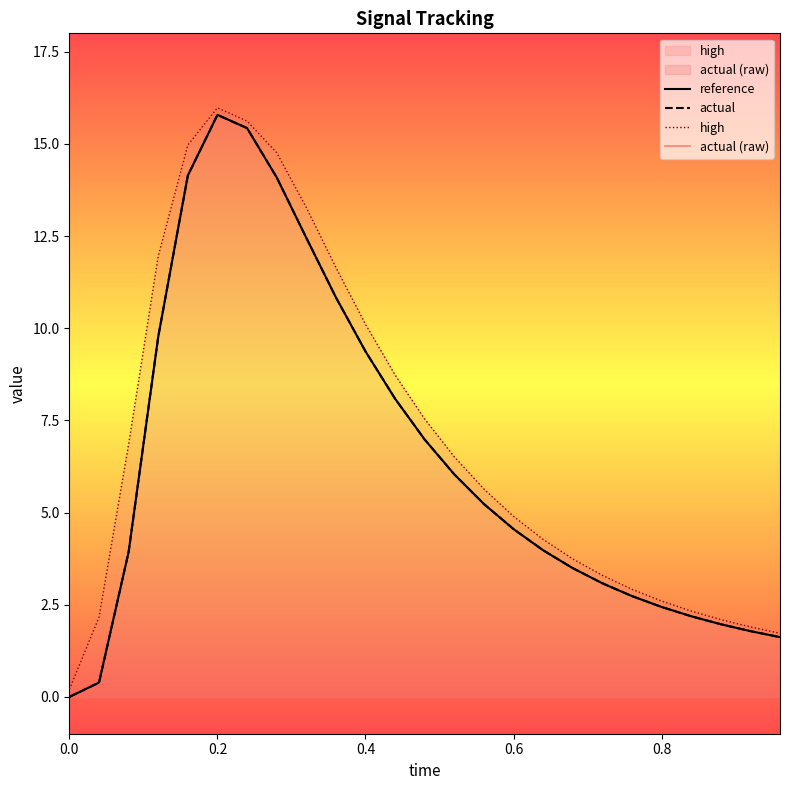

The reference series shows 3.6 at 0.8. True or false?

False